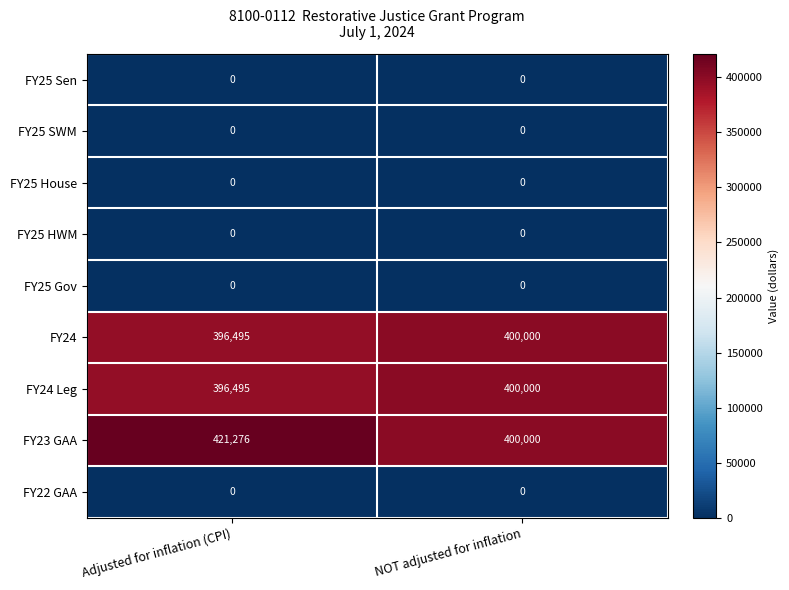

At which label is FY24 closest to 398247?

Adjusted for inflation (CPI)